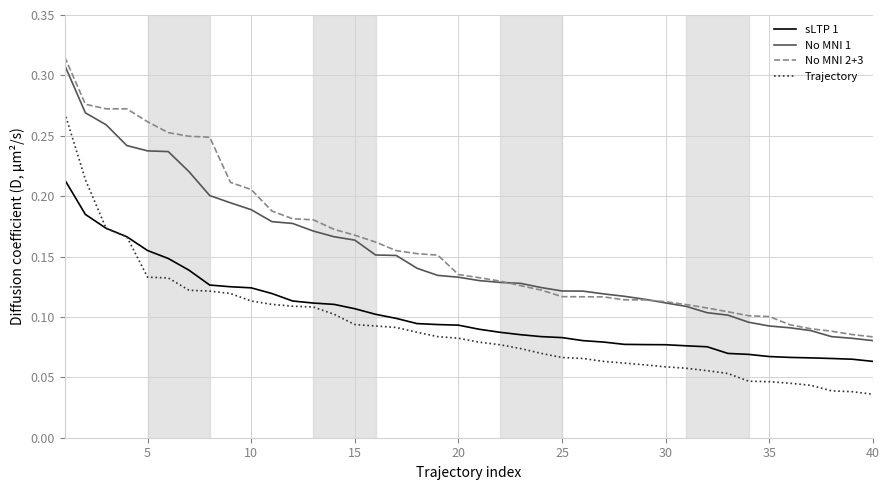

Which series has the largest range (max minus min)?

Trajectory